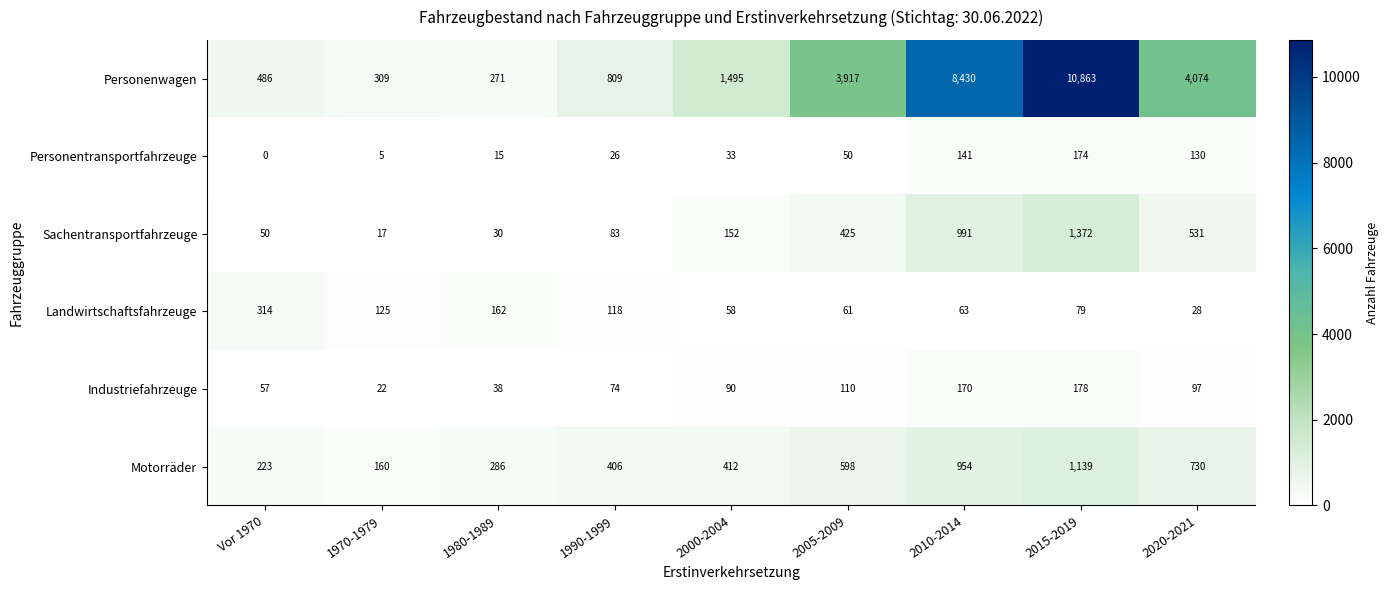

The Sachentransportfahrzeuge series shows 425 at 2005-2009. True or false?

True